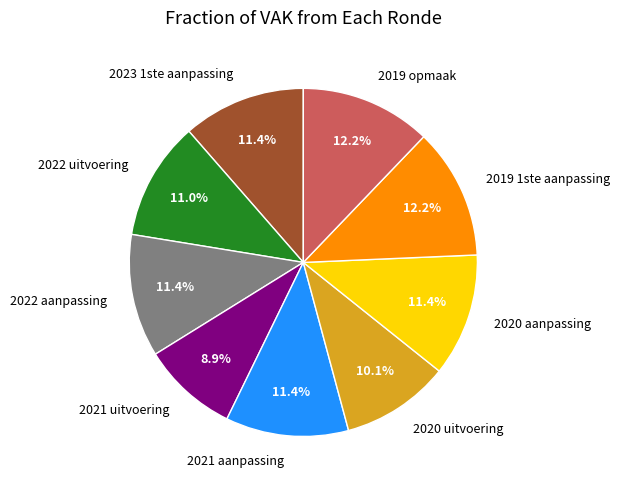

To the nearest percent, what percentage of the pie is 2023 1ste aanpassing?

11%